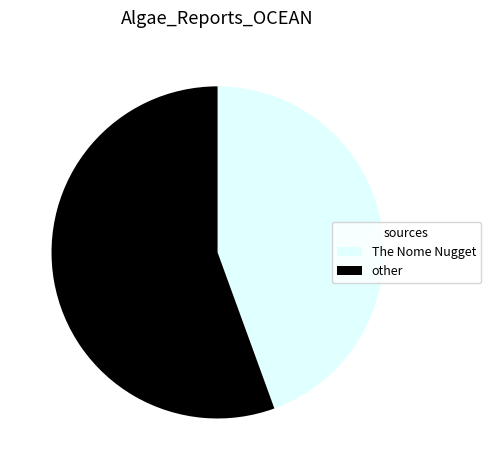

How many segments does this pie chart have?

2